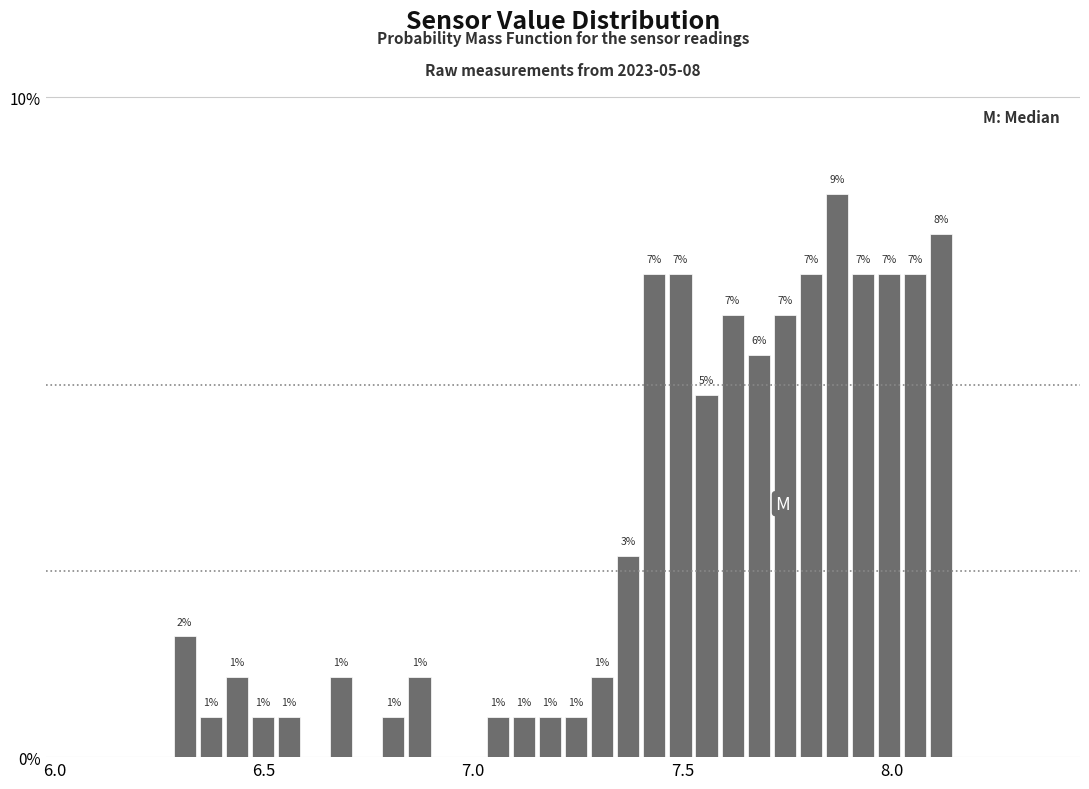

Read against the x-axis, roughly where is the centre of the tallest bar?

7.85